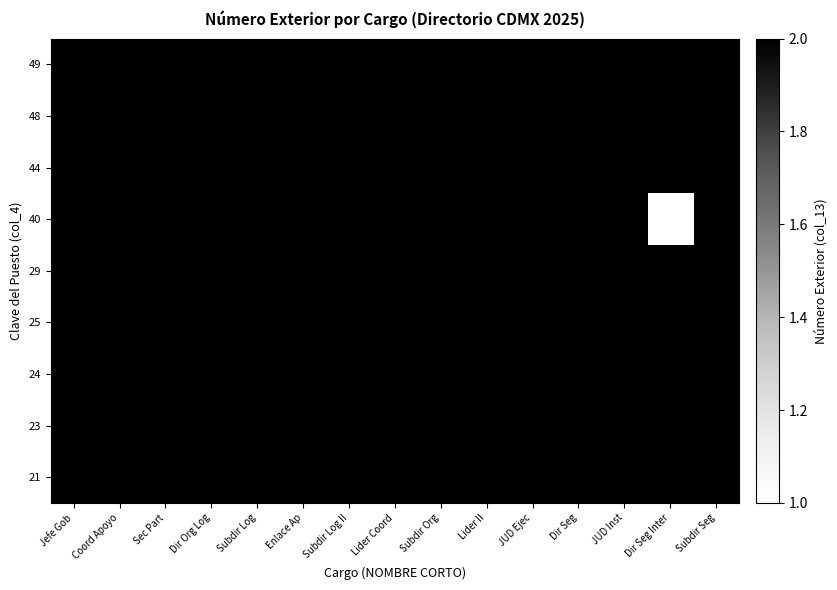

Is it true that 25 equals 2 at Lider II?

True